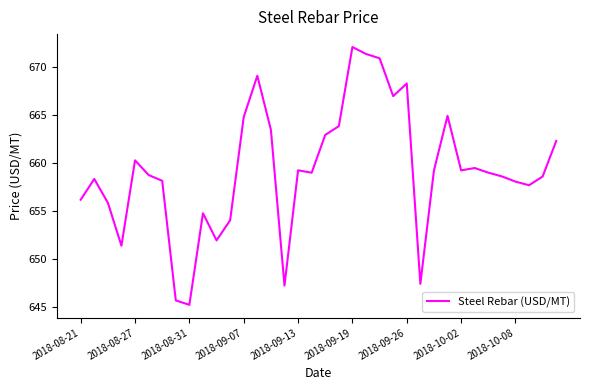

What is the smallest value displayed?

645.2